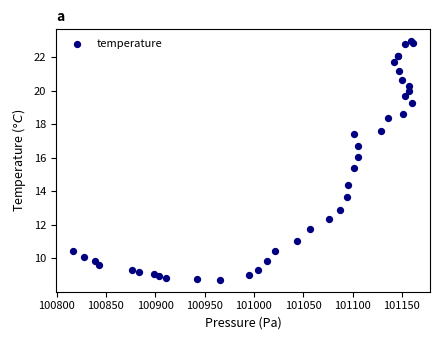

What Y value in the scatter plot is closest to 15?

15.4